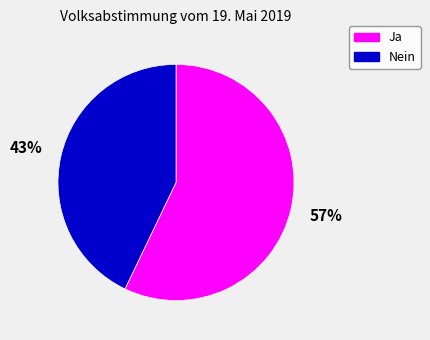

How many slices are in this pie chart?

2